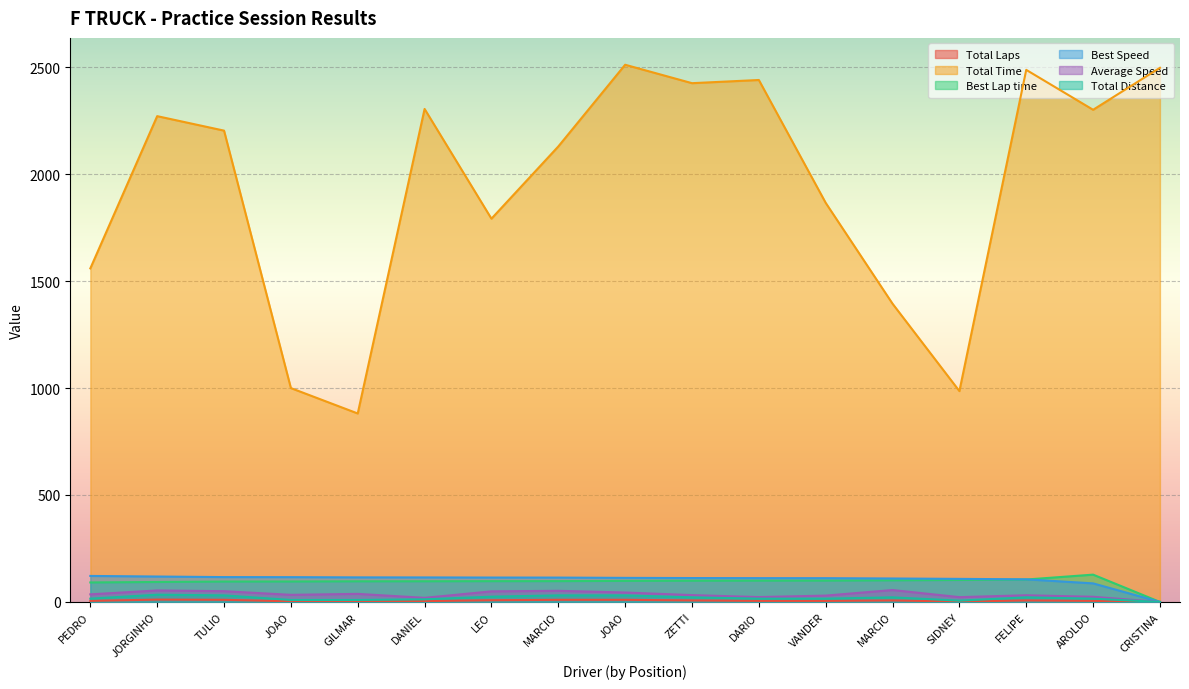

Between JOAO and FELIPE, which series saw the biggest shift?

Total Time